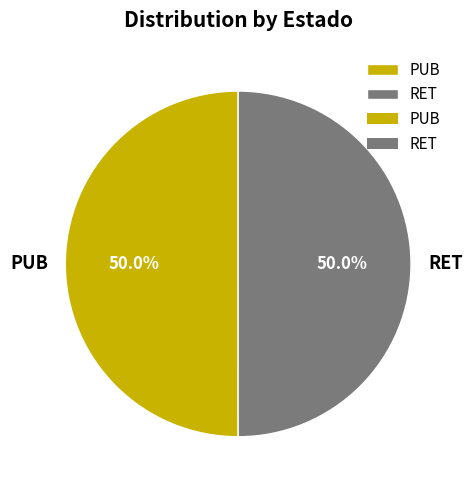

Count the number of slices in the pie.

2